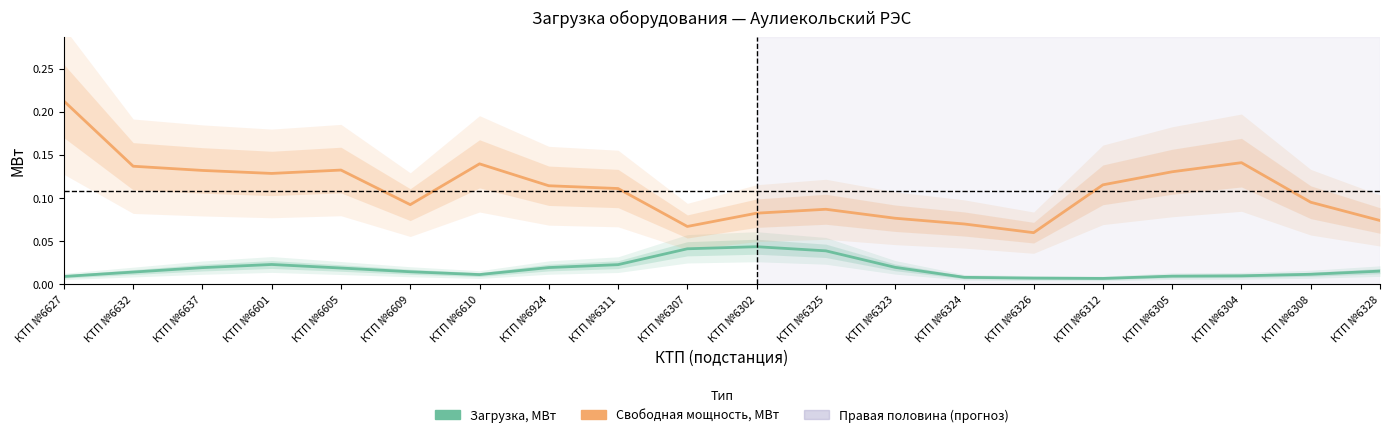

True or false: Свободная мощность, МВт and Загрузка, МВт intersect in this chart.

False